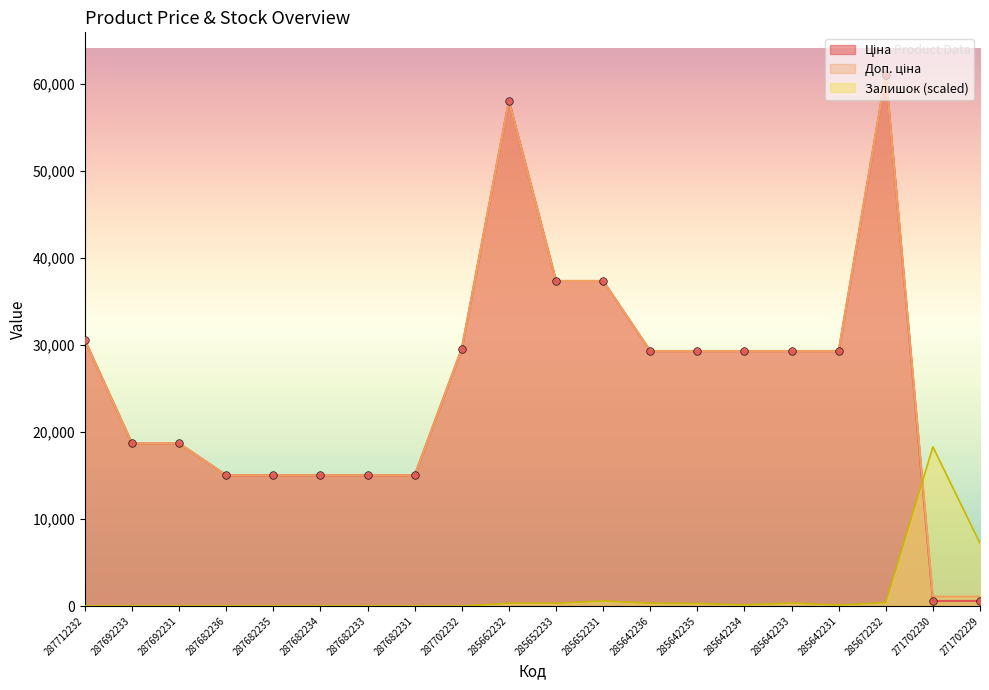

What is the total value across all series at 271702229?

8866.8